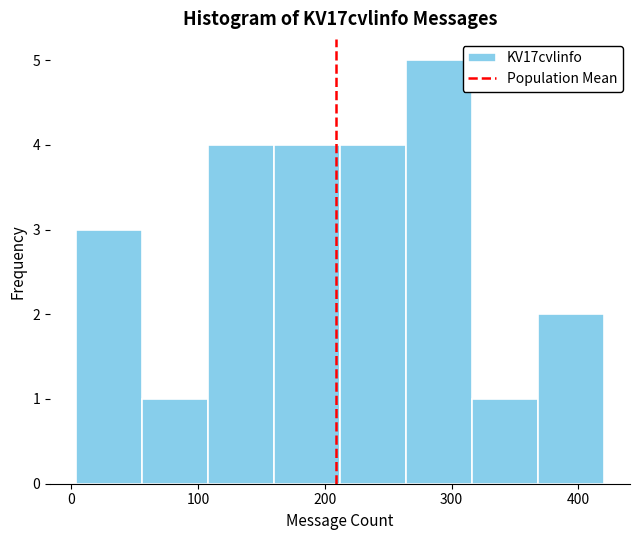

How tall is the bar that spans 264 to 316 on the x-axis? Neither the bar edges nor the heights are printed on the chart, so give them approximately, as read against the axes.

5